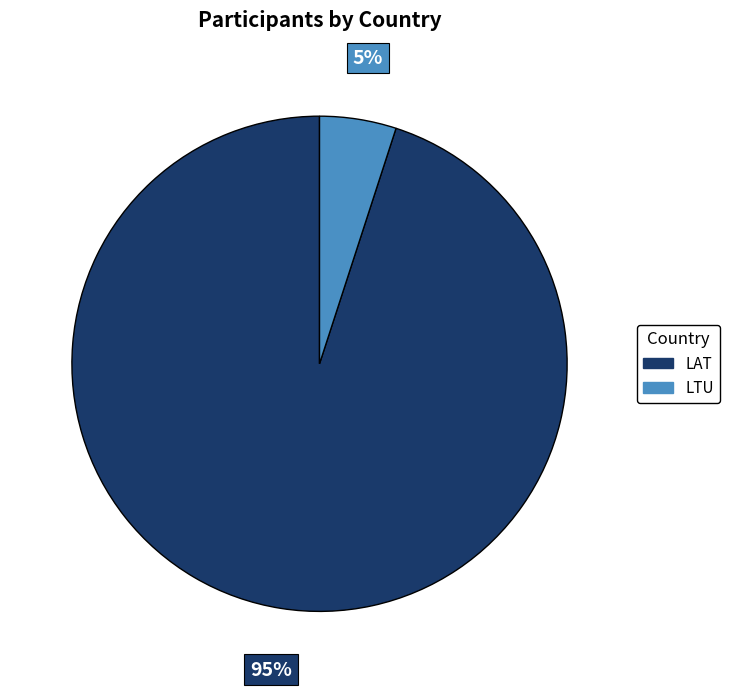

How many slices are in this pie chart?

2